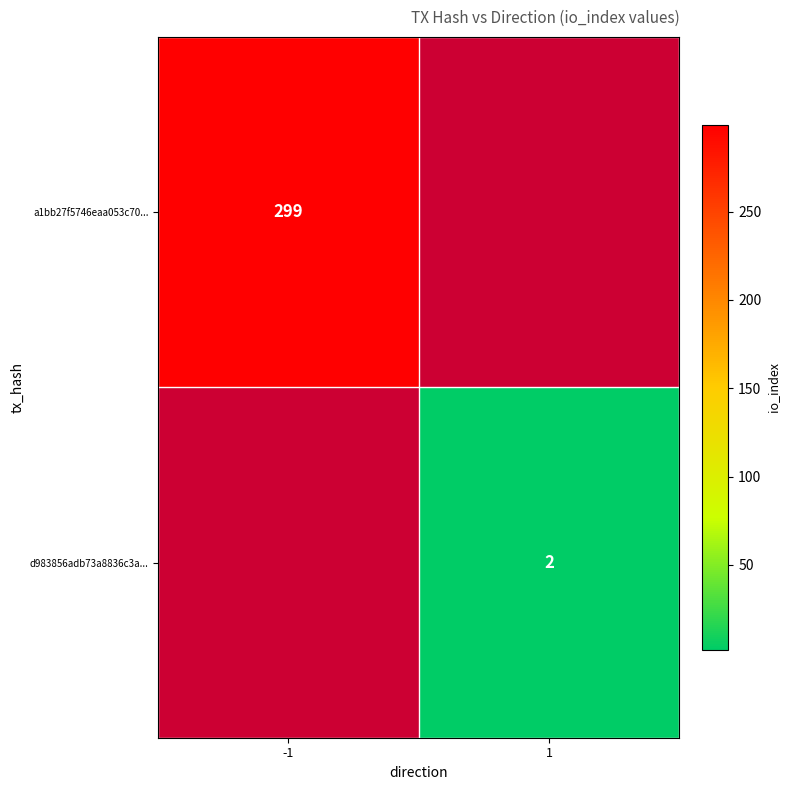

Which category has the highest value across all series?

-1